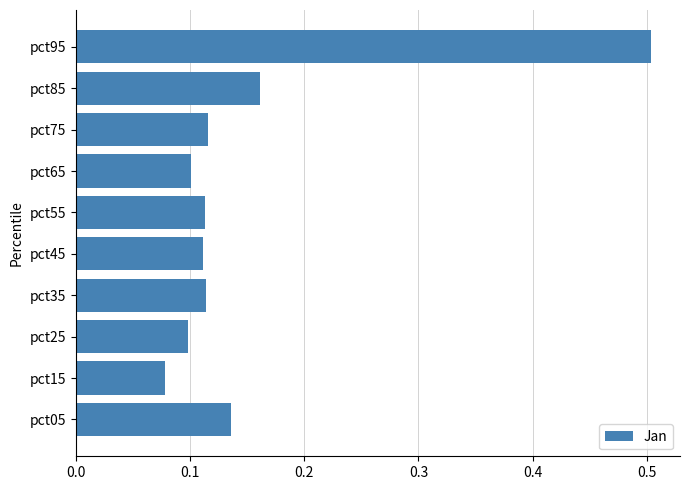

How many bars are there in total?

10